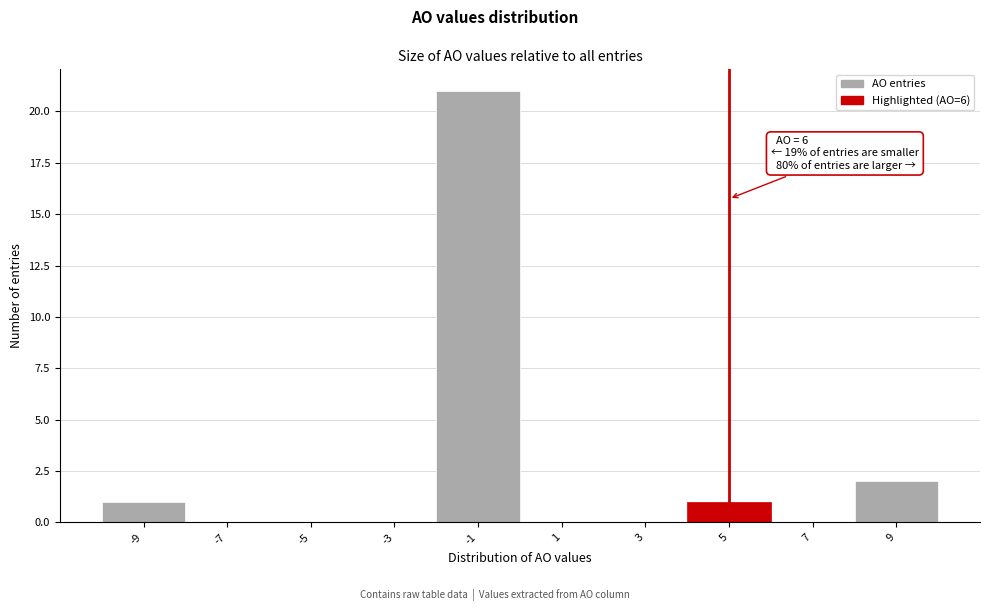

Reading right to left, what are all the values shown in this chart?

9=2	7=0	5=1	3=0	1=0	-1=21	-3=0	-5=0	-7=0	-9=1